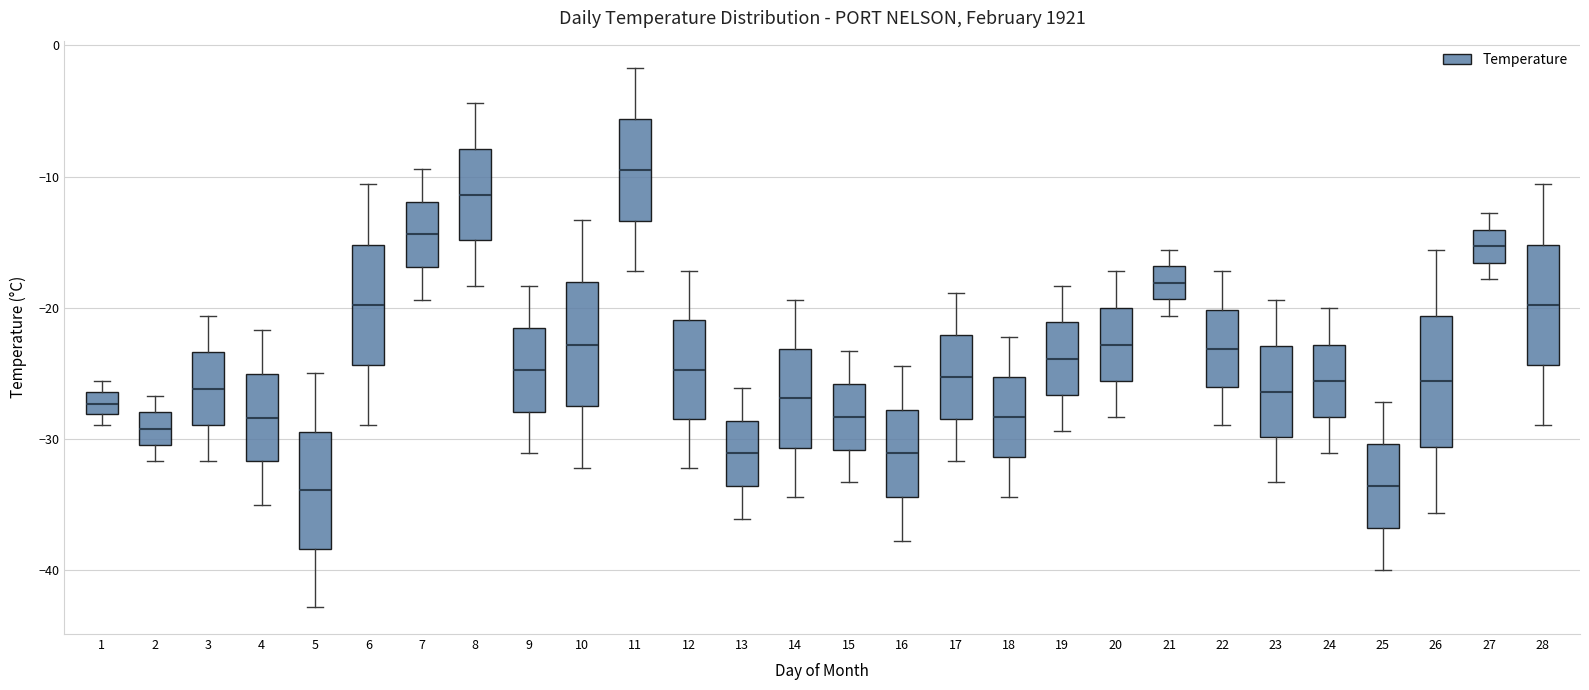

Which box's median line is the highest?

11